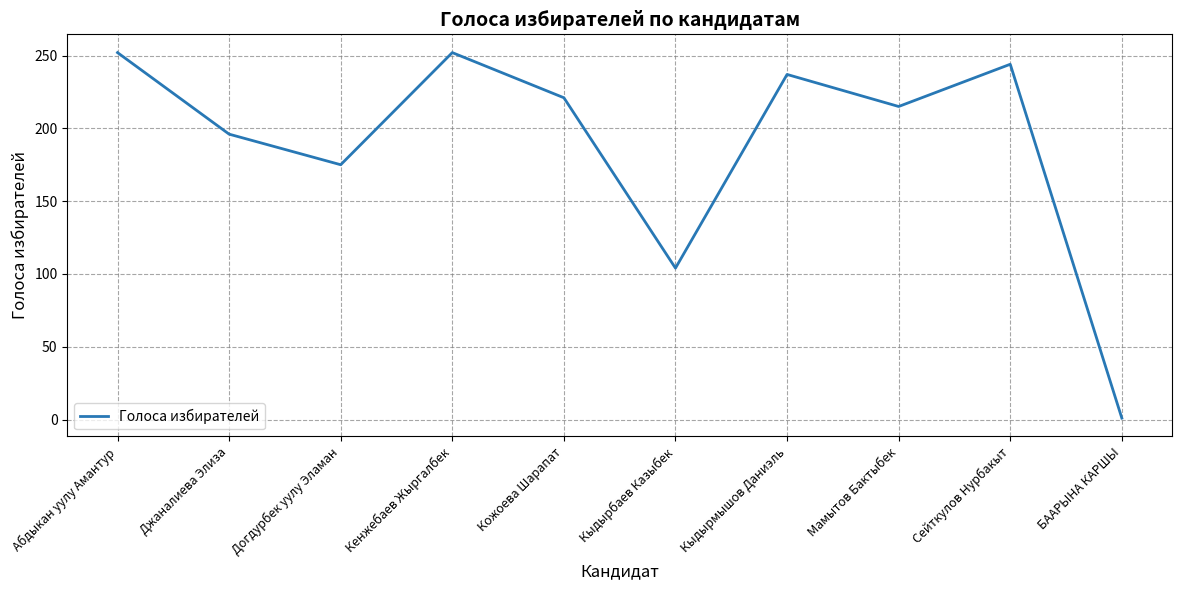

What is the greatest value displayed?

252